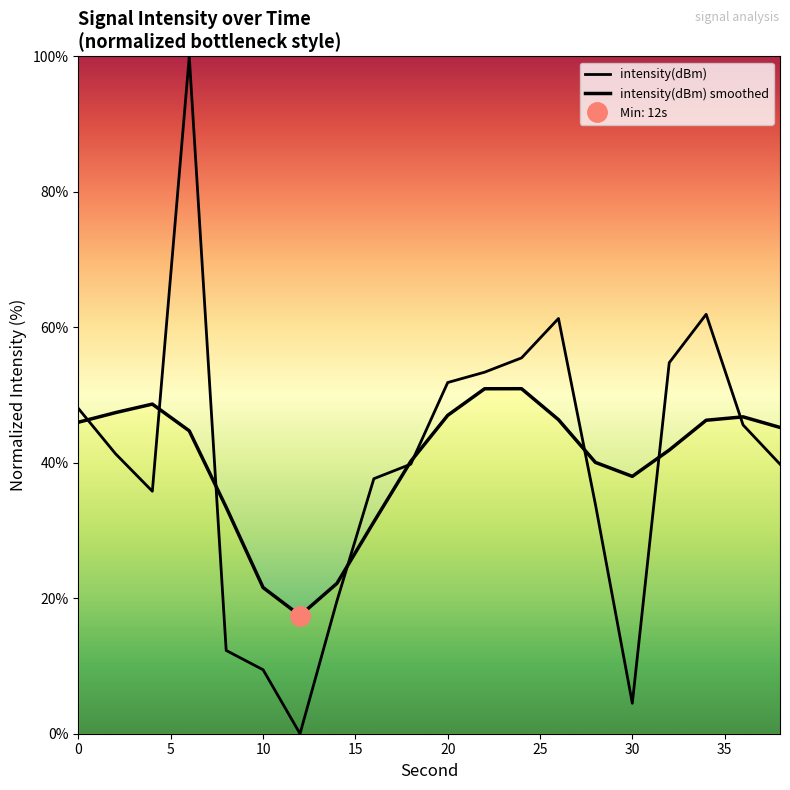

Does the chart have visible grid lines?

No